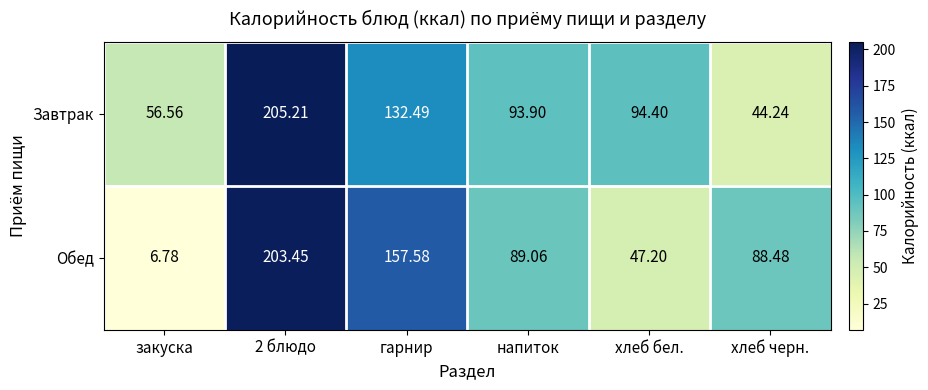

Rank the series by their average value, from highest to lowest.

Завтрак, Обед